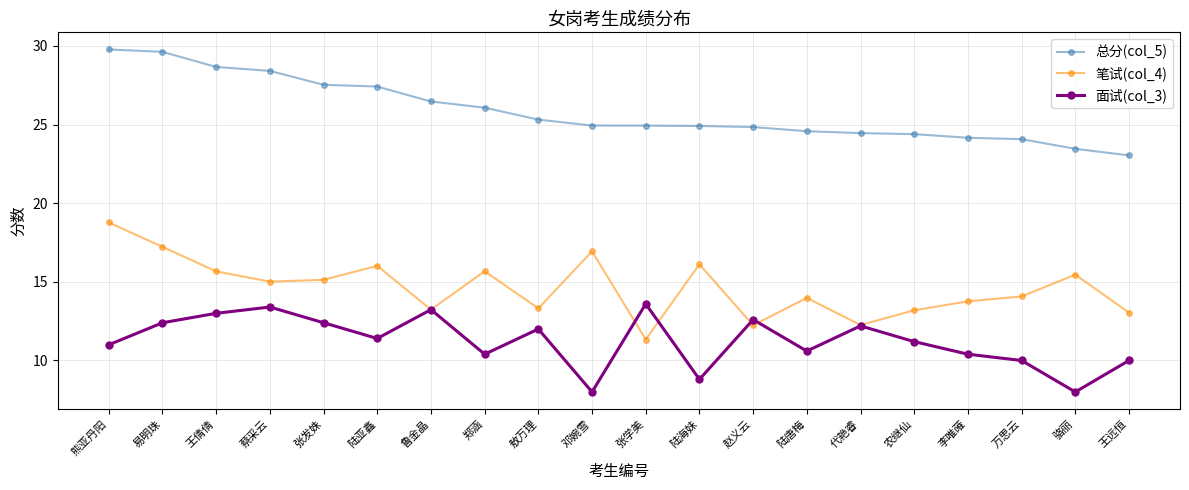

True or false: 总分(col_5) and 笔试(col_4) intersect in this chart.

False